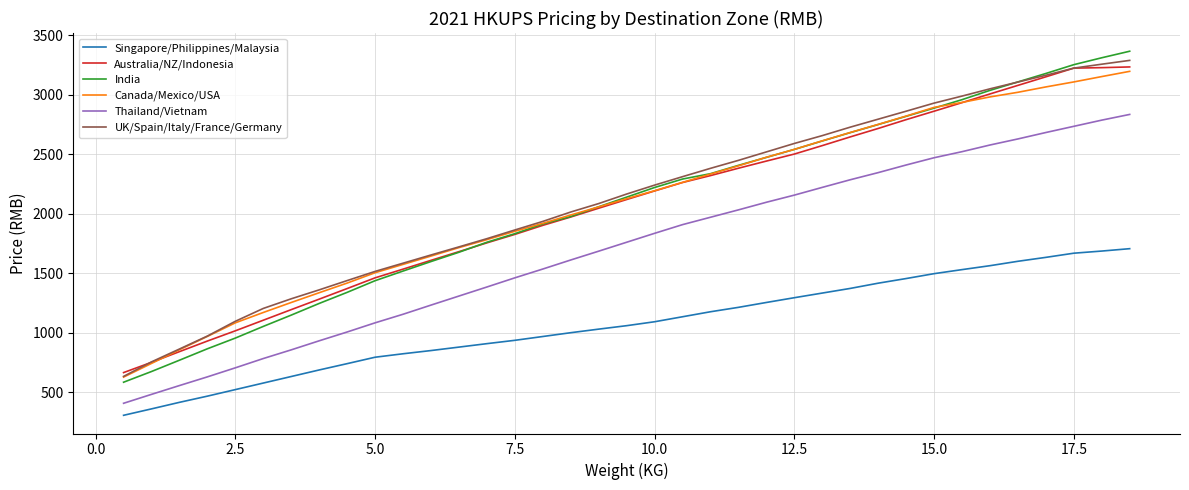

What is the minimum value shown in the chart?

305